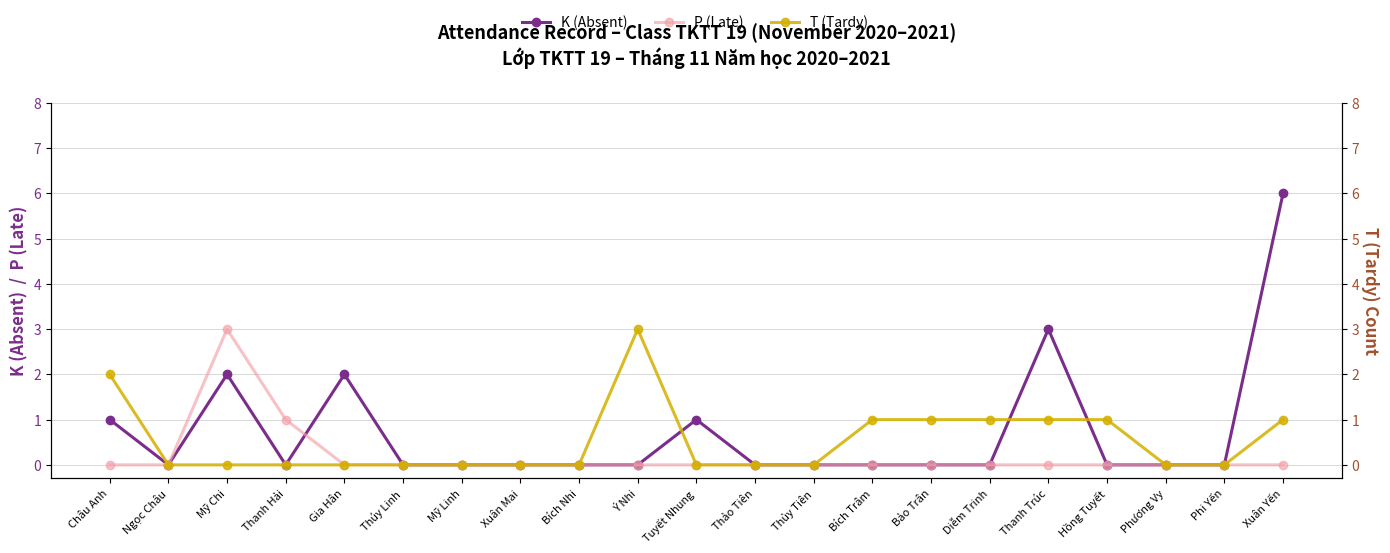

What is the total value across all series at Tuyết Nhung?

1